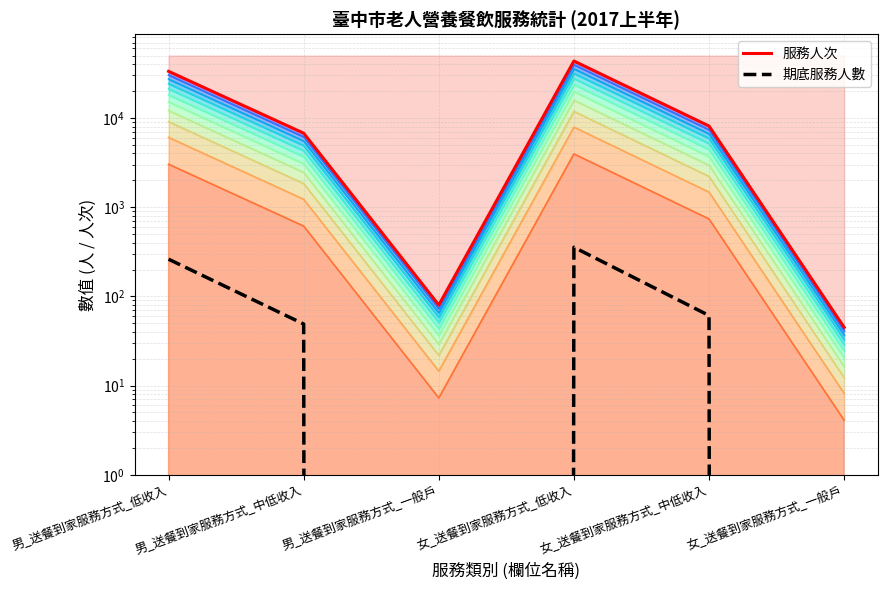

Between 男_送餐到家服務方式_中低收入 and 女_送餐到家服務方式_一般戶, which is larger?

男_送餐到家服務方式_中低收入